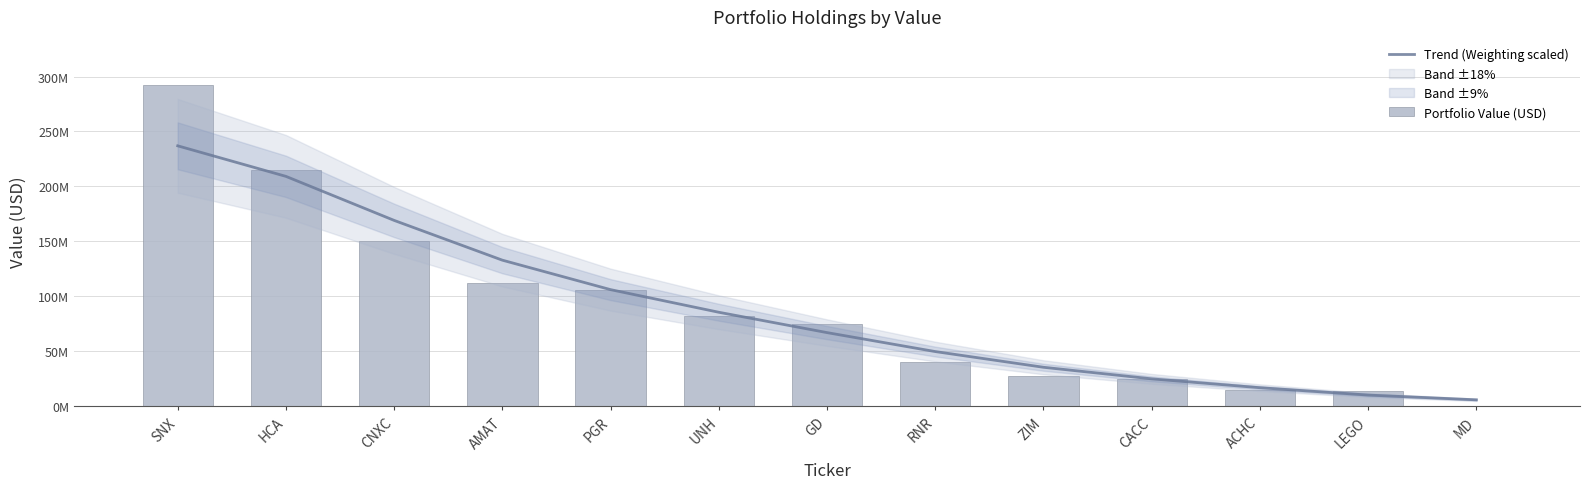

Rank the series by their average value, from highest to lowest.

Portfolio Value (USD), Trend (Weighting scaled)